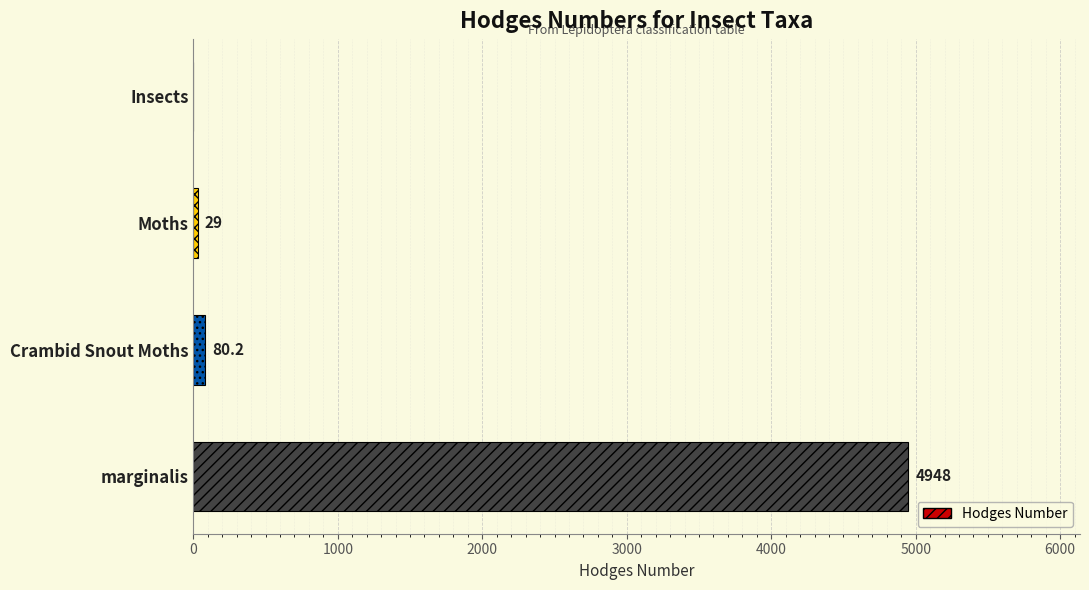

Are the bars horizontal?

Yes